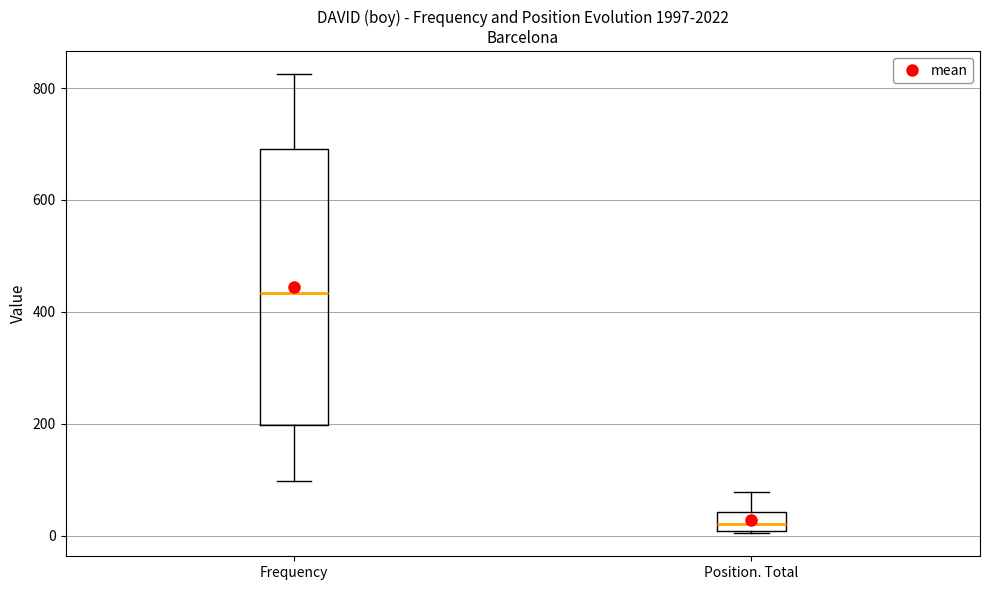

Which box is the tallest, from its lower edge to its upper edge?

Frequency